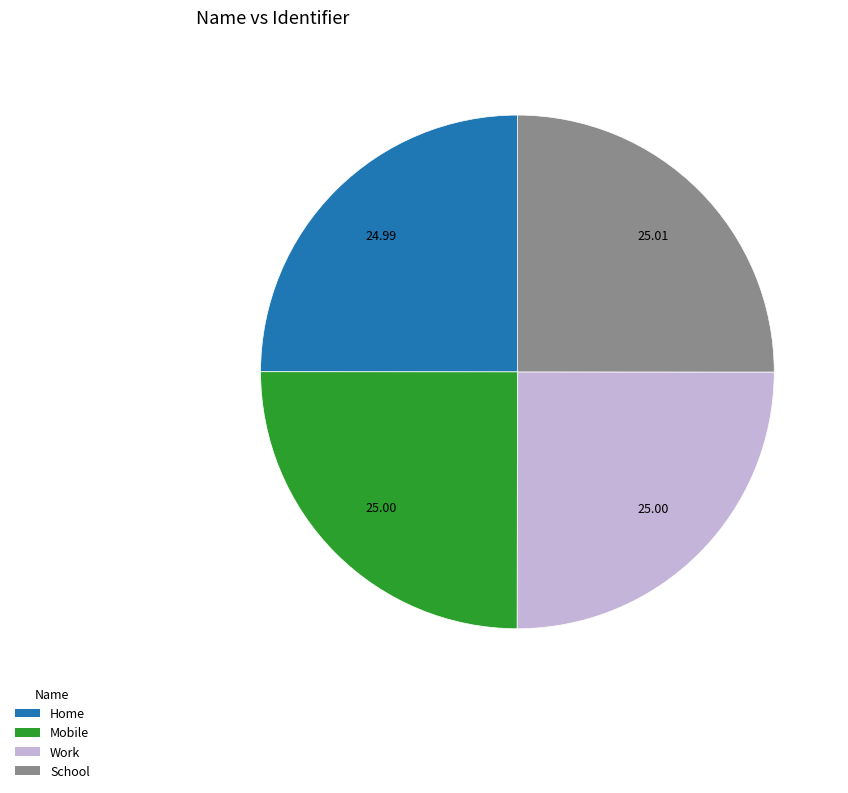

Is there a majority slice in this chart?

No